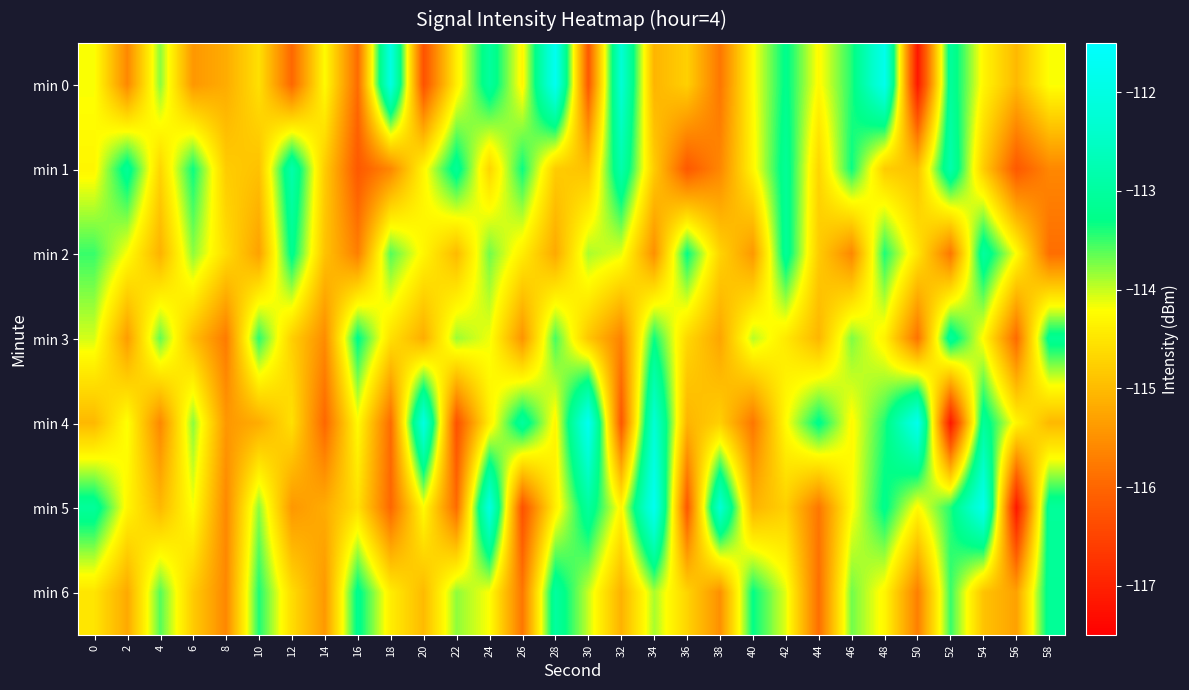

Reading left to right, list all the values displayed in this chart.

min 0: 0=-114.2	2=-115.6	4=-113.8	6=-115.4	8=-115.2	10=-114.6	12=-116.0	14=-114.2	16=-115.9	18=-112.0	20=-116.3	22=-114.4	24=-113.0	26=-114.3	28=-111.8	30=-116.2	32=-112.3	34=-115.1	36=-114.7	38=-115.8	40=-114.2	42=-113.2	44=-114.3	46=-113.4	48=-111.8	50=-117.2	52=-113.1	54=-114.3	56=-115.0	58=-114.2
min 1: 0=-114.3	2=-113.1	4=-114.7	6=-113.3	8=-114.8	10=-114.9	12=-112.8	14=-114.8	16=-116.2	18=-115.6	20=-114.3	22=-113.1	24=-114.7	26=-113.3	28=-114.8	30=-114.9	32=-112.8	34=-114.8	36=-116.2	38=-115.6	40=-114.3	42=-113.1	44=-114.7	46=-113.3	48=-114.8	50=-114.9	52=-112.8	54=-114.8	56=-116.2	58=-115.6
min 2: 0=-113.5	2=-114.2	4=-115.1	6=-113.8	8=-114.6	10=-115.3	12=-113.2	14=-114.9	16=-115.7	18=-113.6	20=-114.3	22=-115.0	24=-113.7	26=-114.4	28=-115.2	30=-113.9	32=-114.1	34=-115.5	36=-113.3	38=-114.7	40=-115.4	42=-113.1	44=-114.8	46=-115.6	48=-113.4	50=-114.5	52=-115.8	54=-113.0	56=-114.2	58=-115.9
min 3: 0=-114.0	2=-115.3	4=-113.7	6=-115.0	8=-115.8	10=-113.5	12=-114.8	14=-115.5	16=-113.2	18=-114.5	20=-115.2	22=-113.8	24=-114.2	26=-115.5	28=-113.5	30=-114.8	32=-115.7	34=-113.3	36=-114.7	38=-115.2	40=-114.0	42=-114.5	44=-115.0	46=-113.8	48=-114.3	50=-115.8	52=-113.0	54=-114.2	56=-116.0	58=-113.2
min 4: 0=-115.0	2=-114.2	4=-115.6	6=-113.8	8=-115.4	10=-115.2	12=-114.6	14=-116.0	16=-114.2	18=-115.9	20=-112.0	22=-116.3	24=-114.4	26=-113.0	28=-114.3	30=-111.8	32=-116.2	34=-112.3	36=-115.1	38=-114.7	40=-115.8	42=-114.2	44=-113.2	46=-114.3	48=-113.4	50=-111.8	52=-117.2	54=-113.1	56=-114.3	58=-115.0
min 5: 0=-113.1	2=-114.3	4=-115.0	6=-114.2	8=-115.6	10=-113.8	12=-115.4	14=-115.2	16=-114.6	18=-116.0	20=-114.2	22=-115.9	24=-112.0	26=-116.3	28=-114.4	30=-113.0	32=-114.3	34=-111.8	36=-116.2	38=-112.3	40=-115.1	42=-114.7	44=-115.8	46=-114.2	48=-113.2	50=-114.3	52=-113.4	54=-111.8	56=-117.2	58=-113.1
min 6: 0=-114.5	2=-115.2	4=-113.6	6=-114.8	8=-115.6	10=-113.4	12=-114.6	14=-115.4	16=-113.2	18=-114.4	20=-115.0	22=-113.8	24=-114.2	26=-115.8	28=-113.0	30=-114.0	32=-115.1	34=-113.9	36=-114.7	38=-115.5	40=-113.3	42=-114.1	44=-115.9	46=-113.7	48=-114.3	50=-115.7	52=-113.5	54=-114.9	56=-115.3	58=-113.1